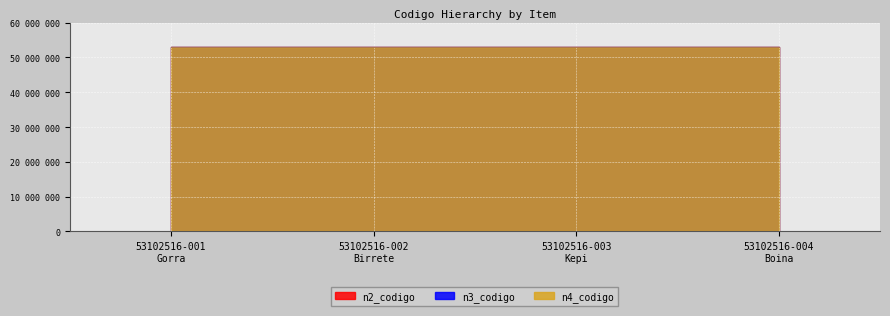

The n3_codigo series shows 53102500 at 53102516-002
Birrete. True or false?

True